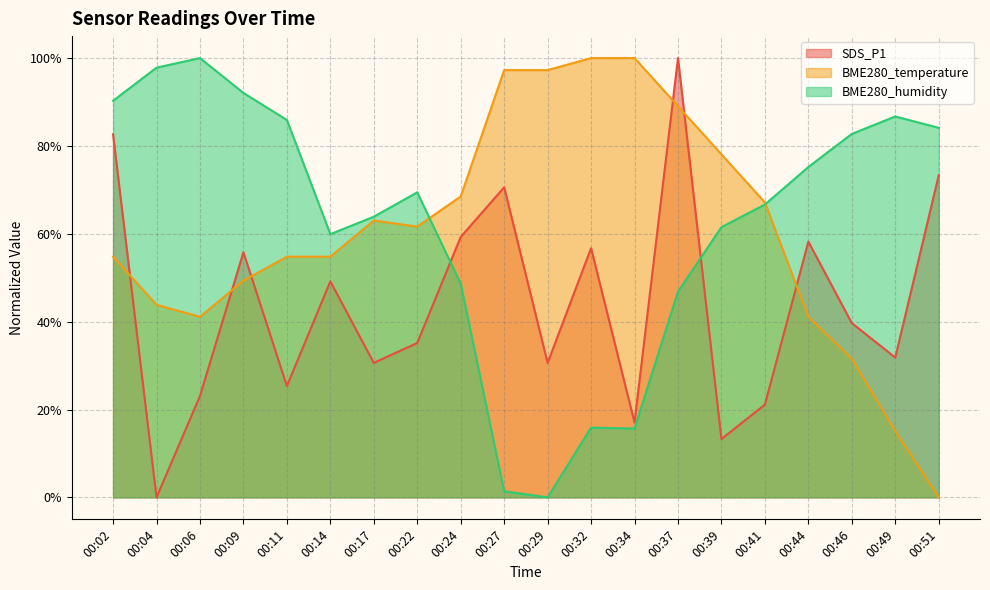

Where does the SDS_P1 series first go above 39?

00:02